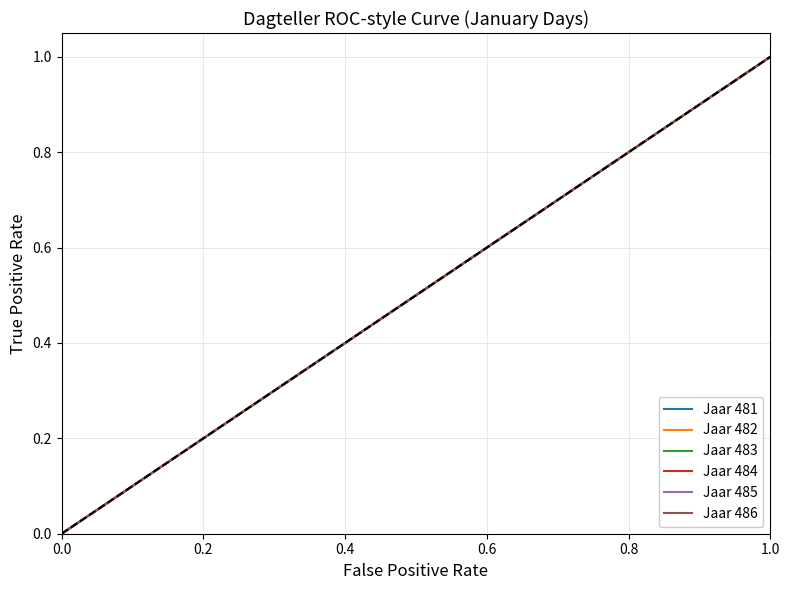

Does the chart display data point markers on the line(s)?

No